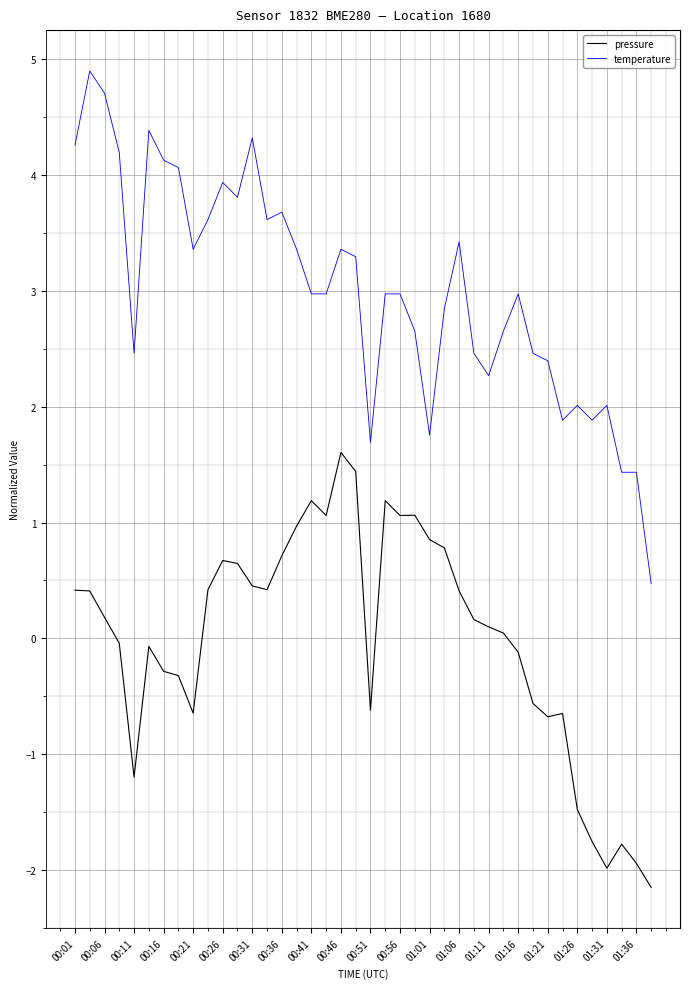

Which series has the largest total across all categories?

temperature